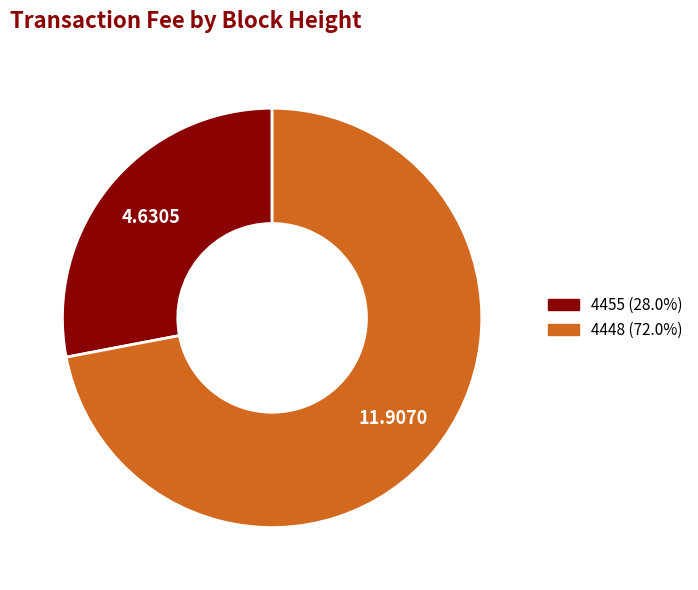

Does any single category account for the majority?

Yes